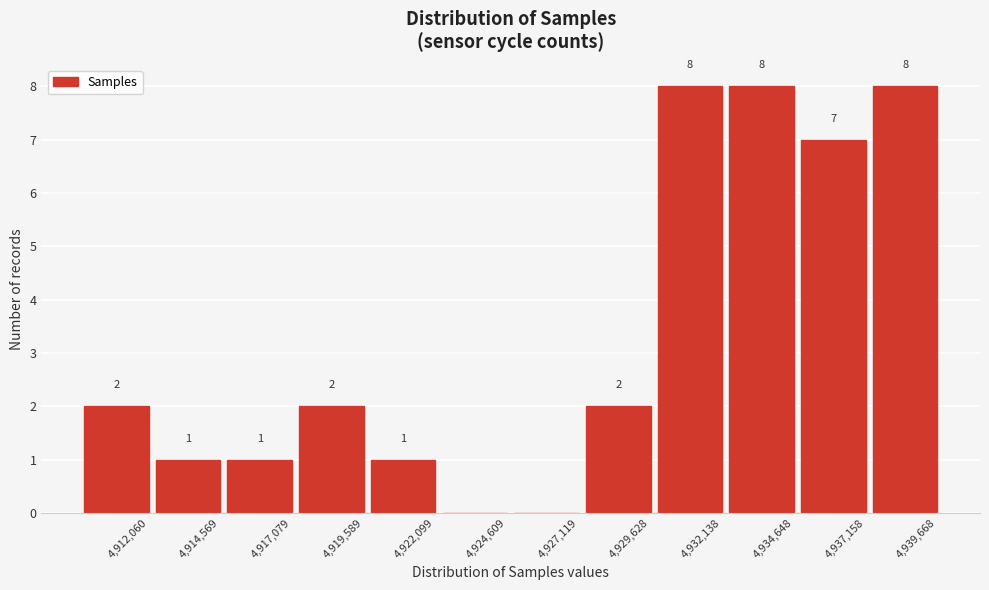

Reading left to right, transcribe all the data shown in this chart.

4,912,060=2	4,914,569=1	4,917,079=1	4,919,589=2	4,922,099=1	4,924,609=0	4,927,119=0	4,929,628=2	4,932,138=8	4,934,648=8	4,937,158=7	4,939,668=8